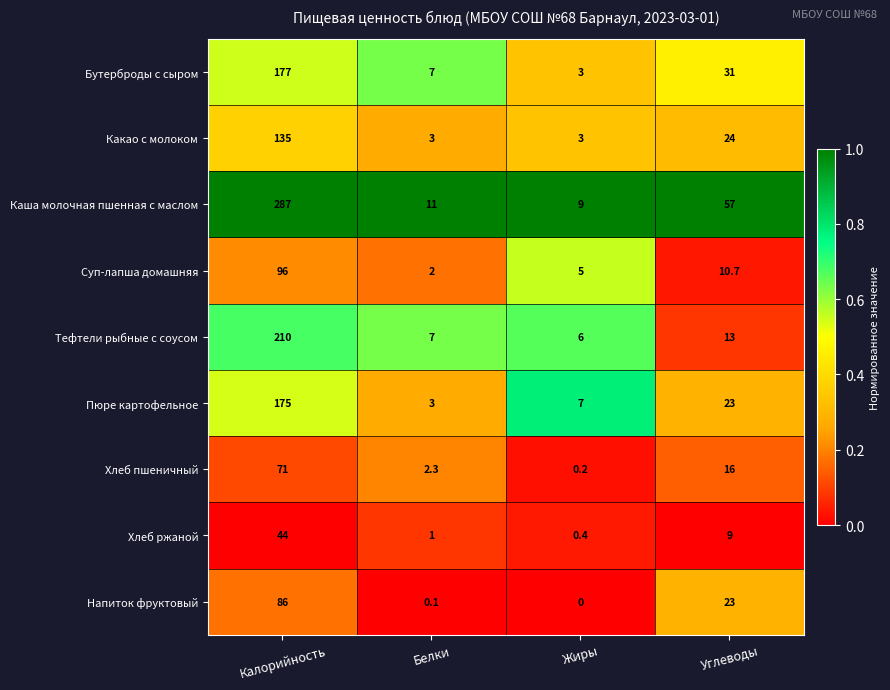

At which label does Каша молочная пшенная с маслом first exceed 57?

Калорийность